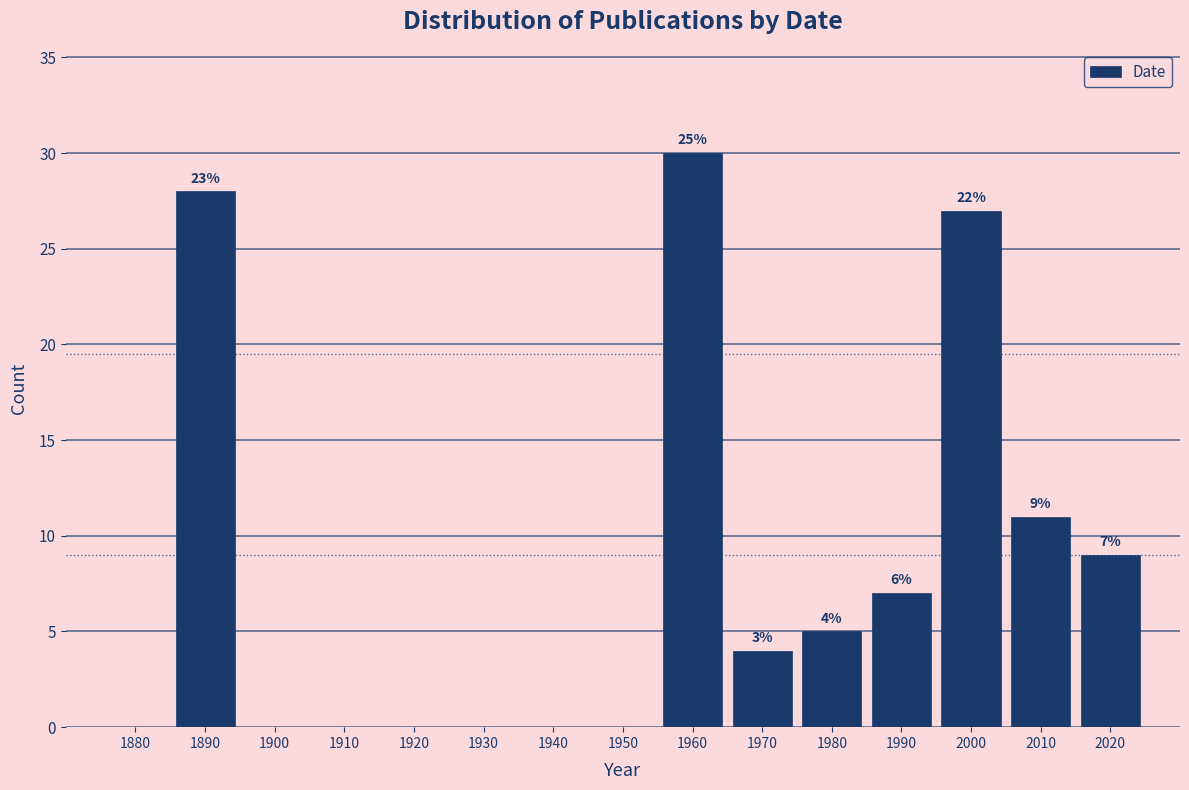

Are the bars horizontal?

No